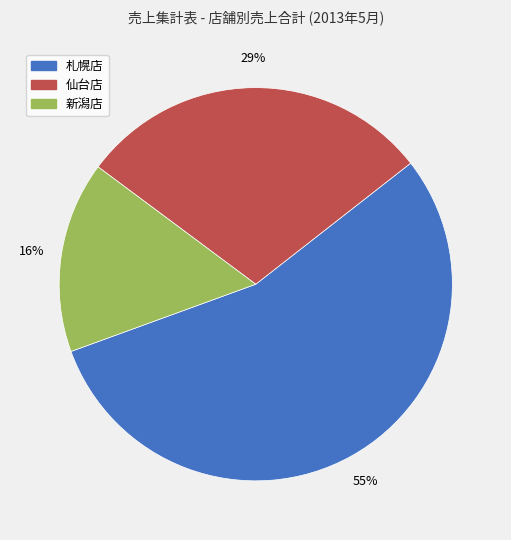

Combined, do 札幌店 and 仙台店 account for over 50%?

Yes